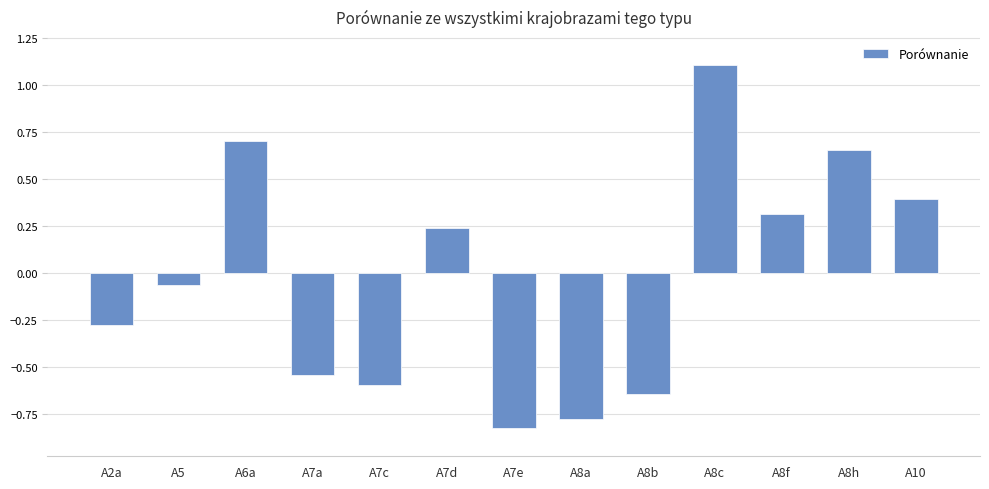

What is the label of the 8th bar from the left?

A8a